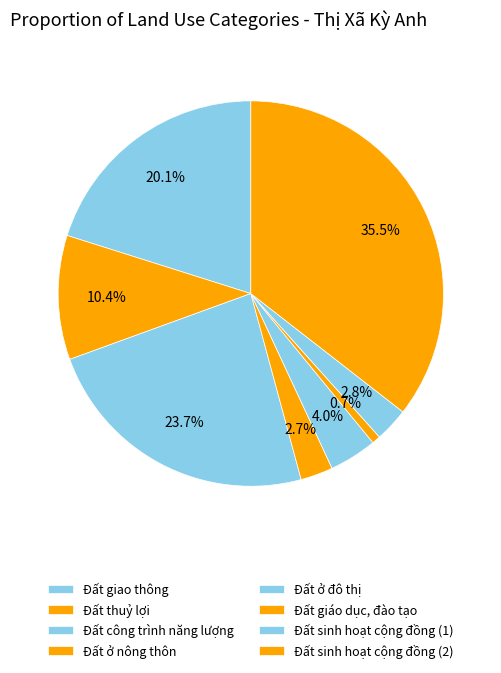

Count the number of slices in the pie.

8